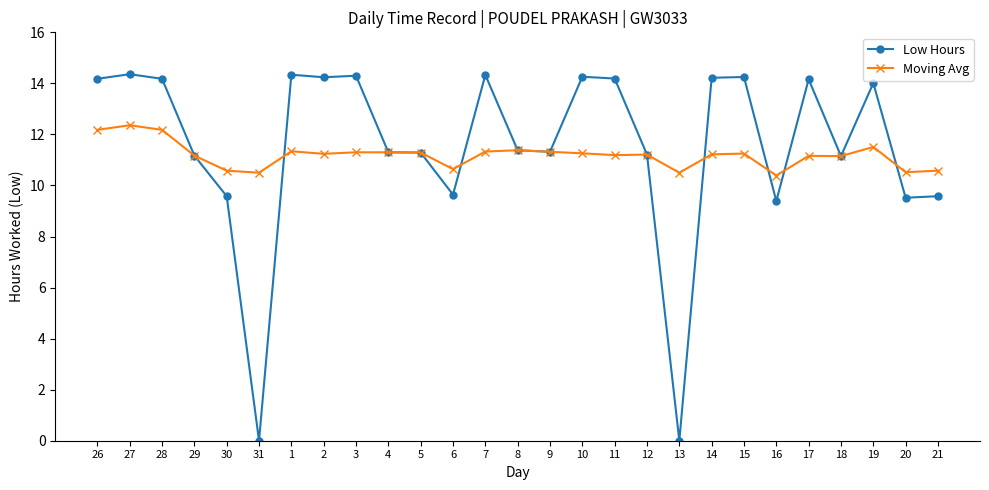

At how many categories does at least one series exceed 5?

27